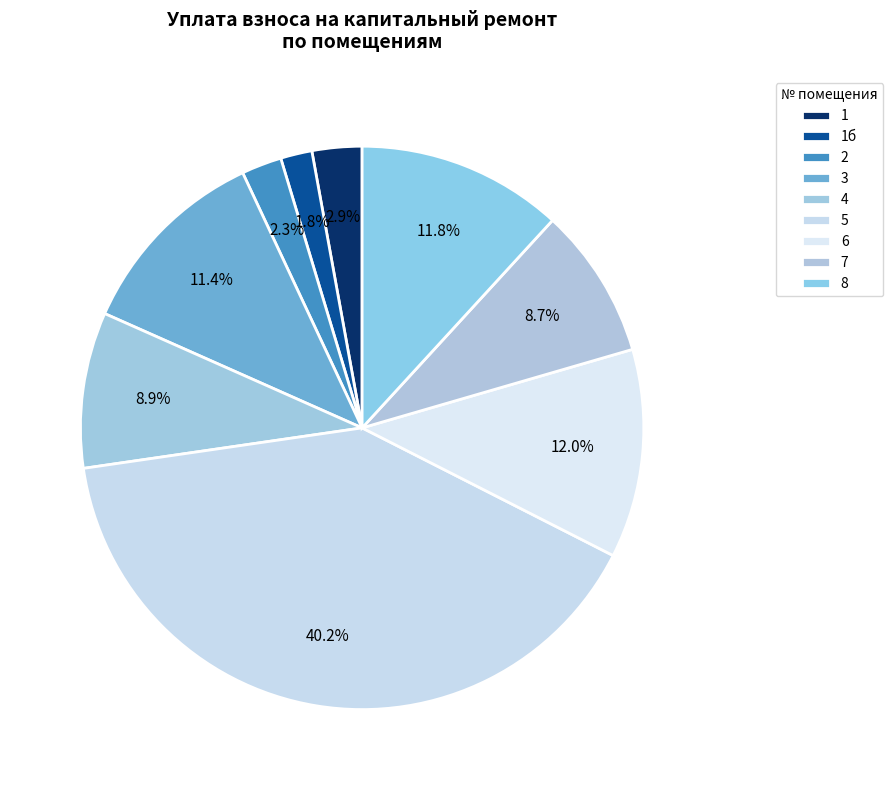

To the nearest percent, what portion does 3 represent?

11%